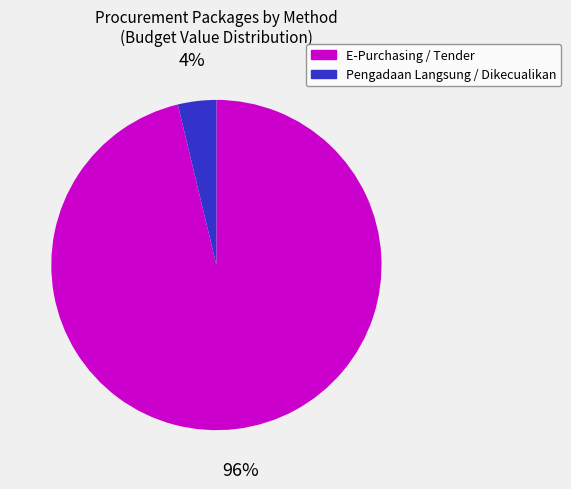

To the nearest percent, what is the difference between the largest and smallest slice percentages?

92%